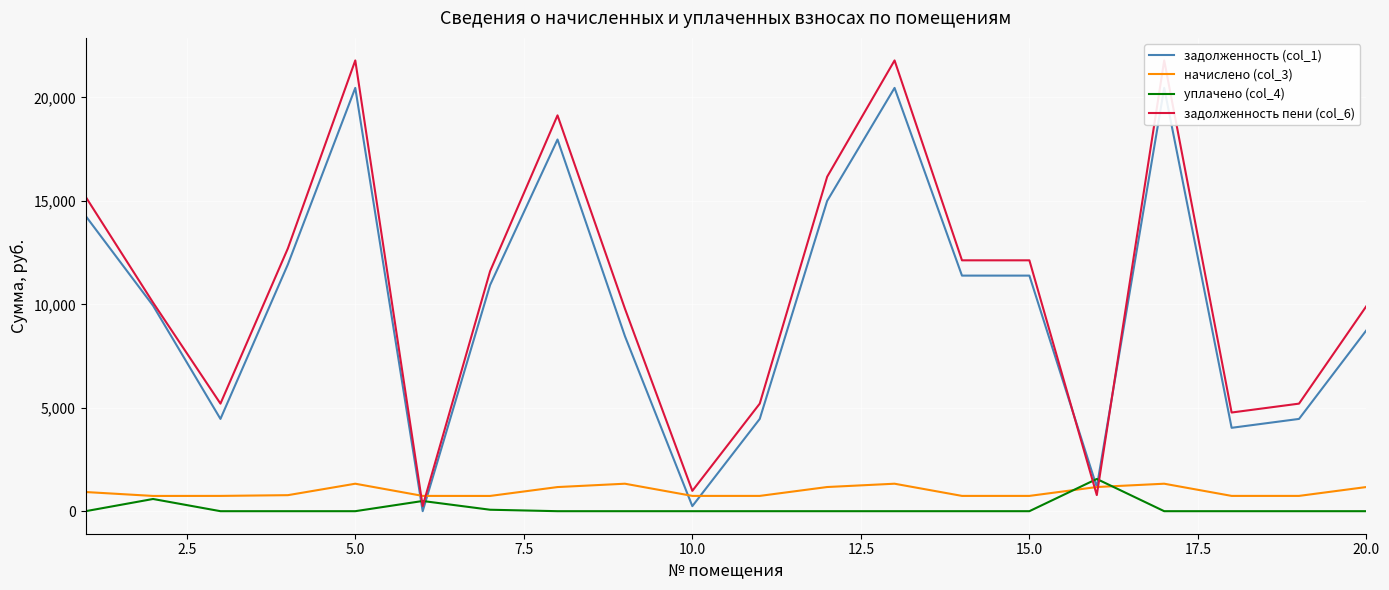

What is the maximum value for начислено (col_3)?

1328.0